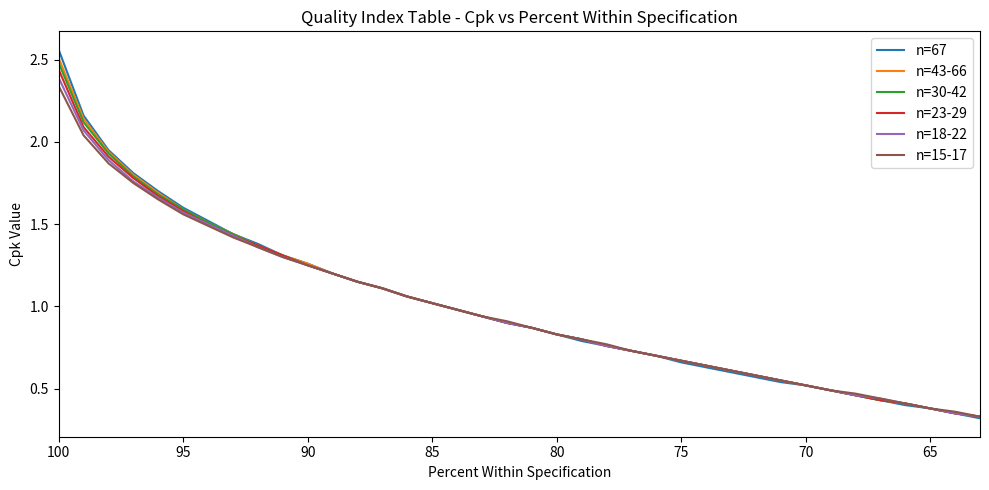

Is the value of n=18-22 at 20 greater than the value of n=43-66 at 100?

No